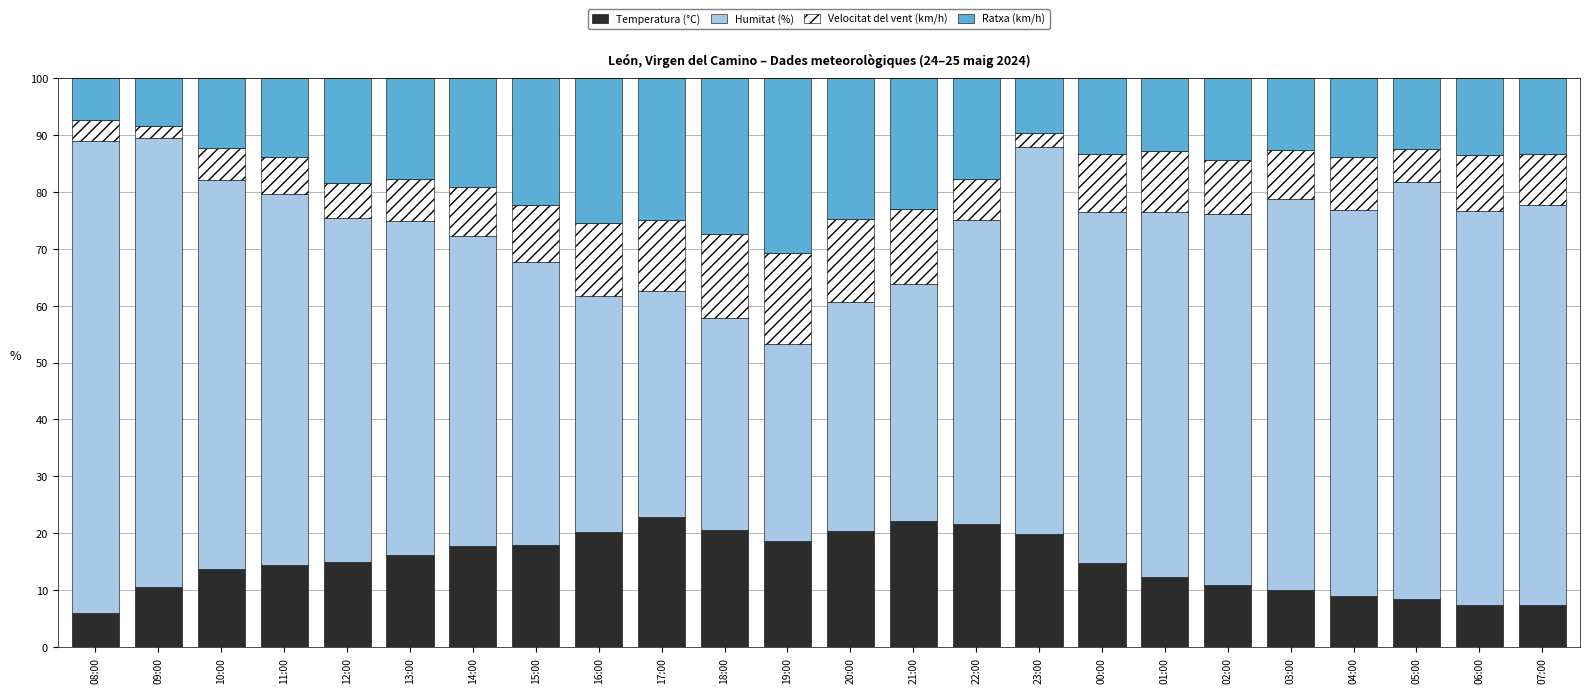

Is it true that Temperatura (°C) equals 9.0 at 04:00?

True